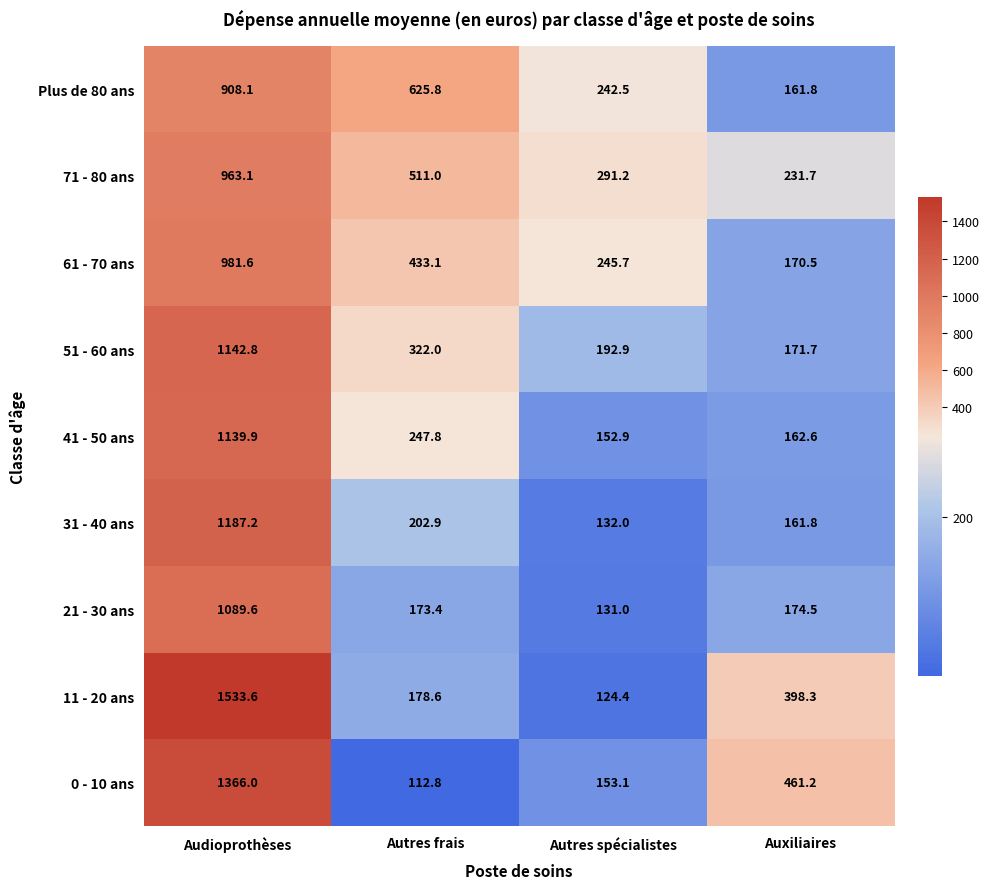

Is the value of 11 - 20 ans at Auxiliaires greater than the value of 61 - 70 ans at Audioprothèses?

No